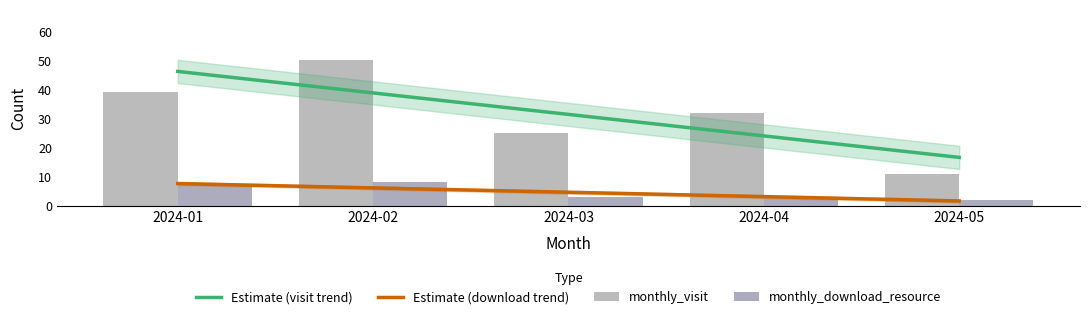

Rank the categories by monthly_download_resource value from highest to lowest.

2024-02, 2024-01, 2024-03, 2024-04, 2024-05